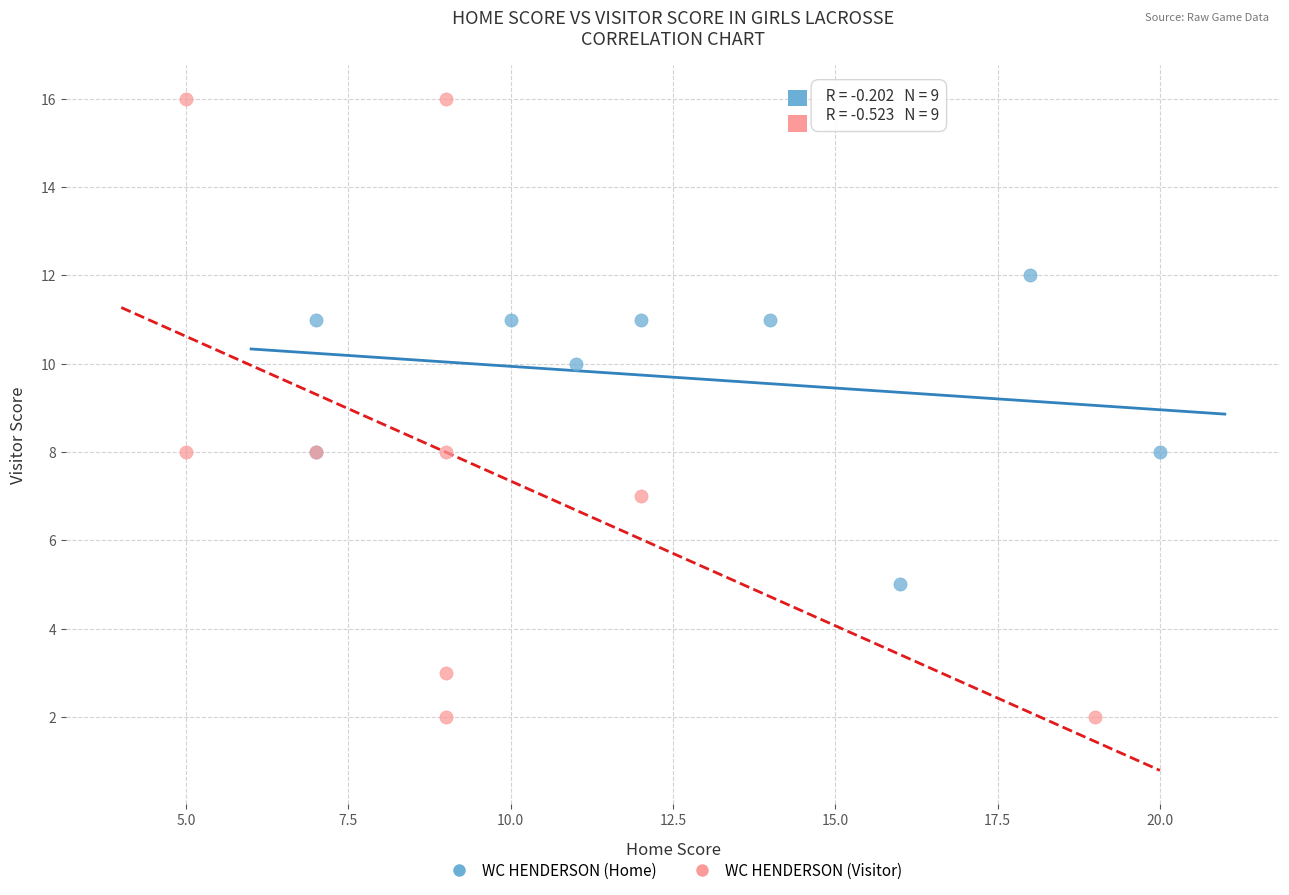

Which series contains the highest Y value?

WC HENDERSON (Visitor)